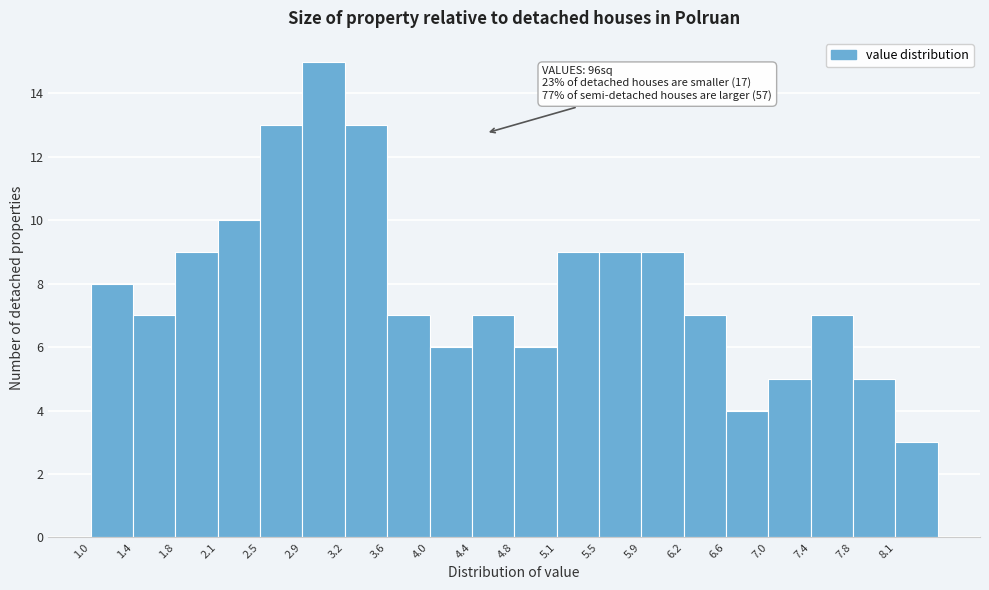

Which range on the x-axis has the tallest bar?

2.875 to 3.250